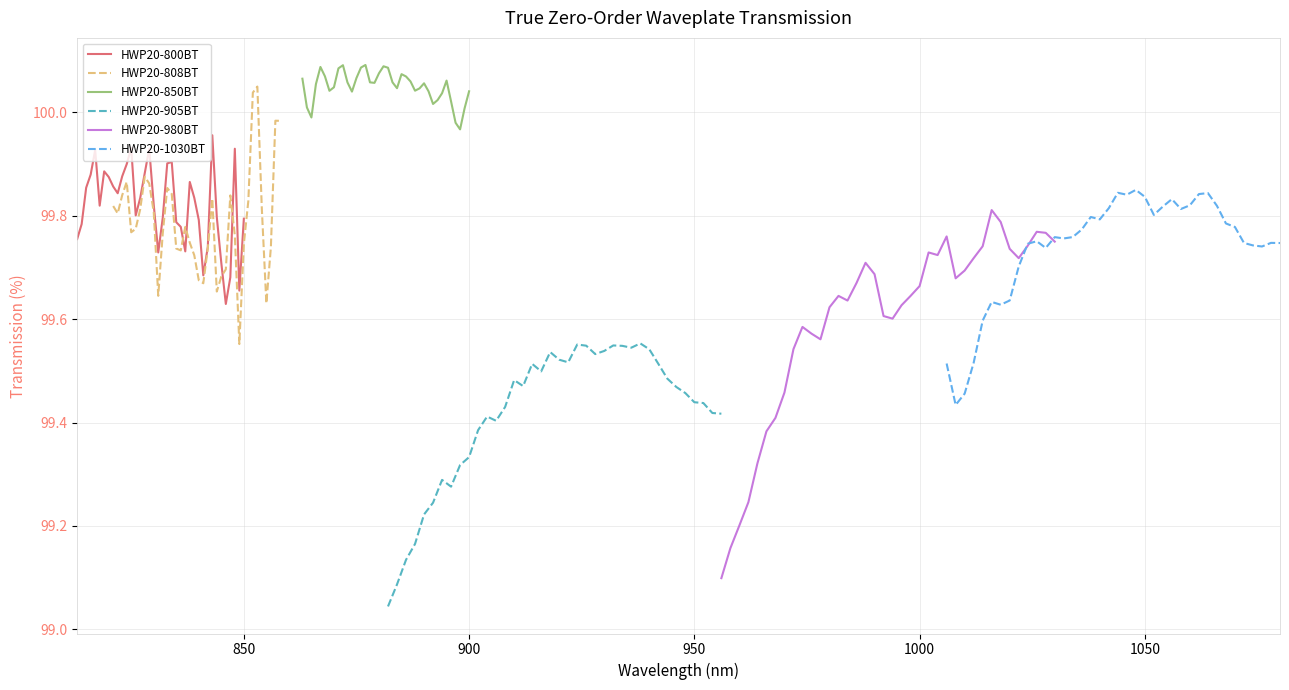

Which series ends up on top after the final intersection of HWP20-1030BT and HWP20-980BT?

HWP20-980BT